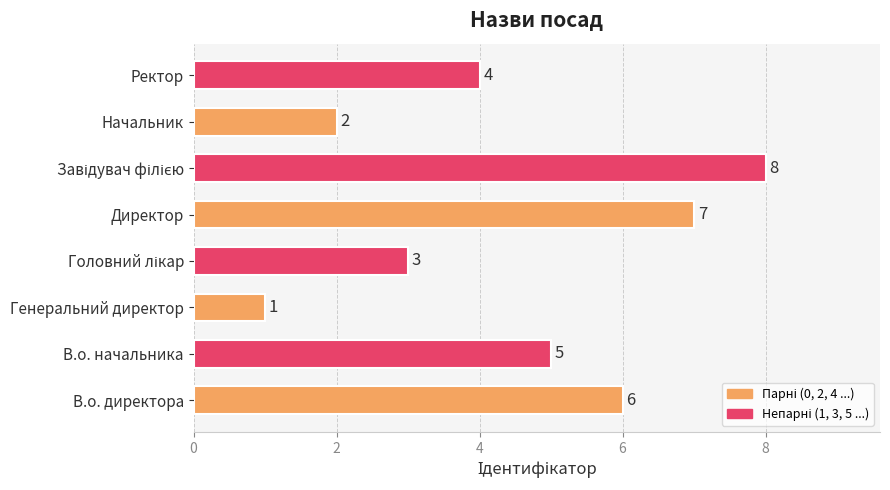

Is it true that the value at Директор is 2?

False